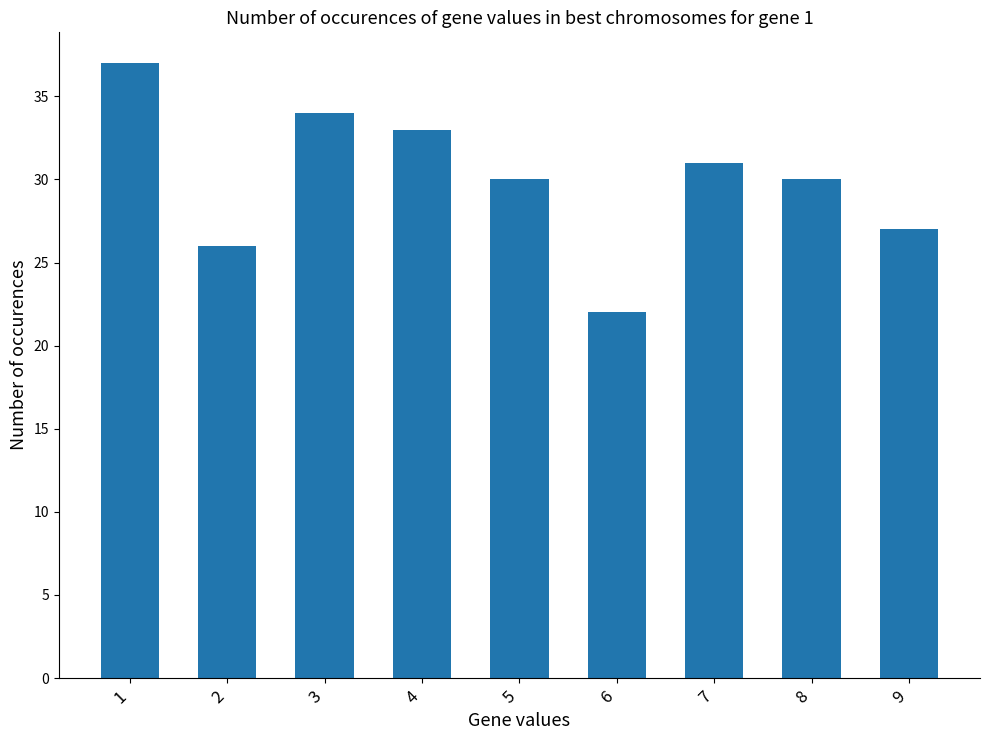

Reading left to right, what are all the values shown in this chart?

37	26	34	33	30	22	31	30	27